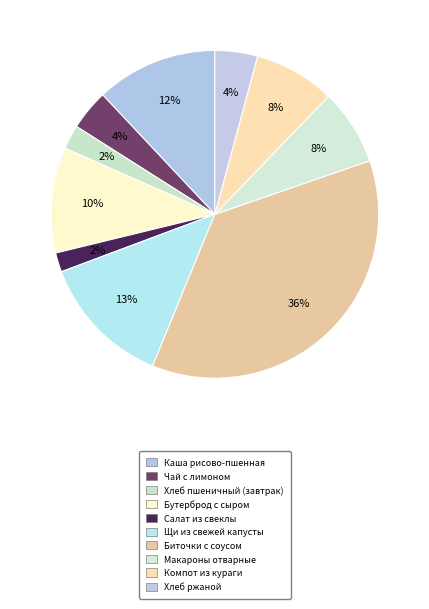

Count the number of slices in the pie.

10